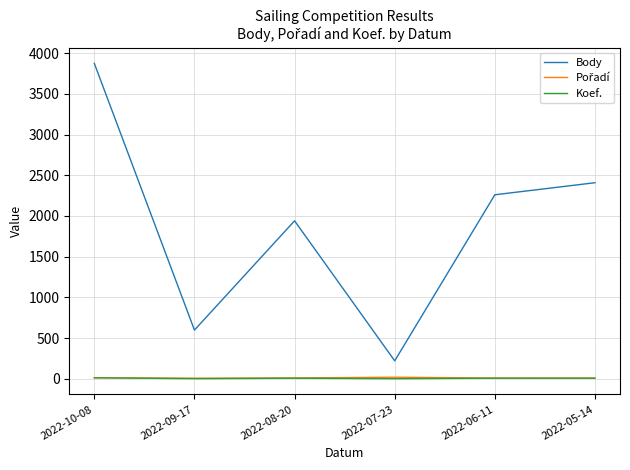

What value does the Body series have at 2022-06-11, to the nearest 50?

2250